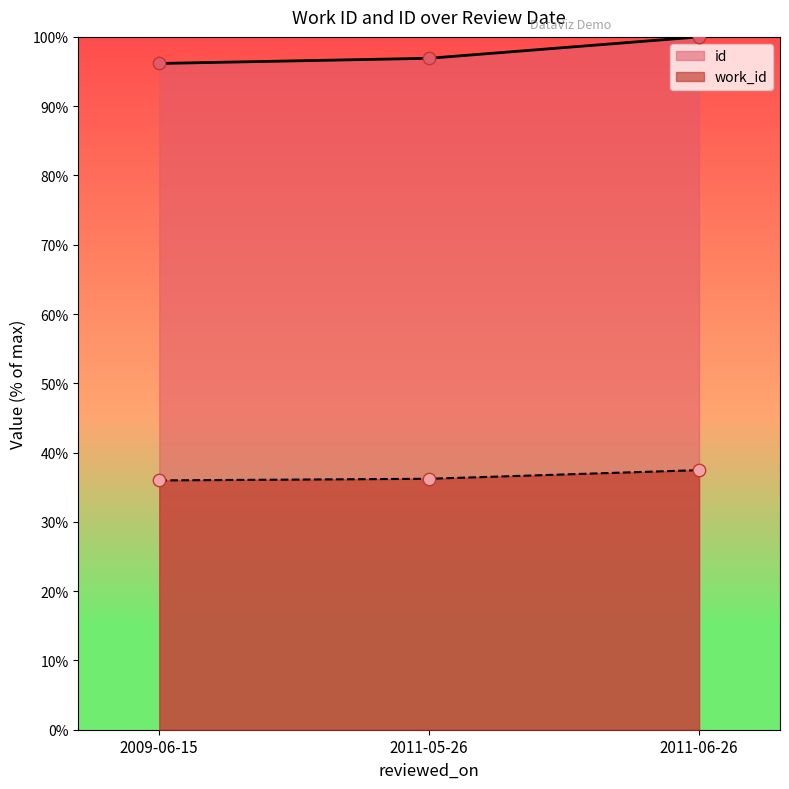

Which series has the largest Y range (max minus min)?

id